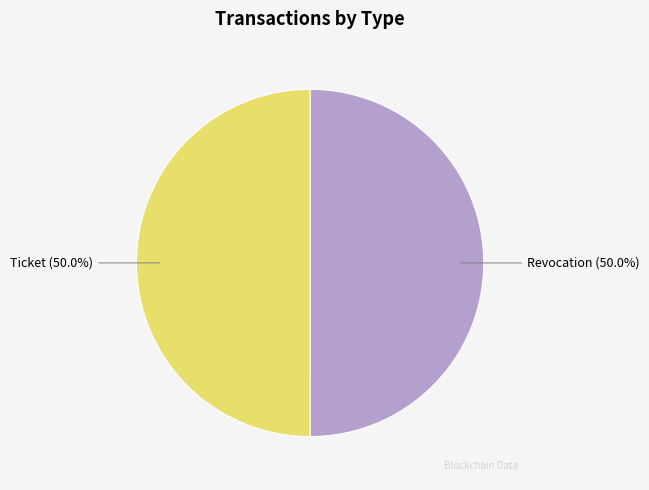

What percentage is NOT represented by Revocation?

50.0%